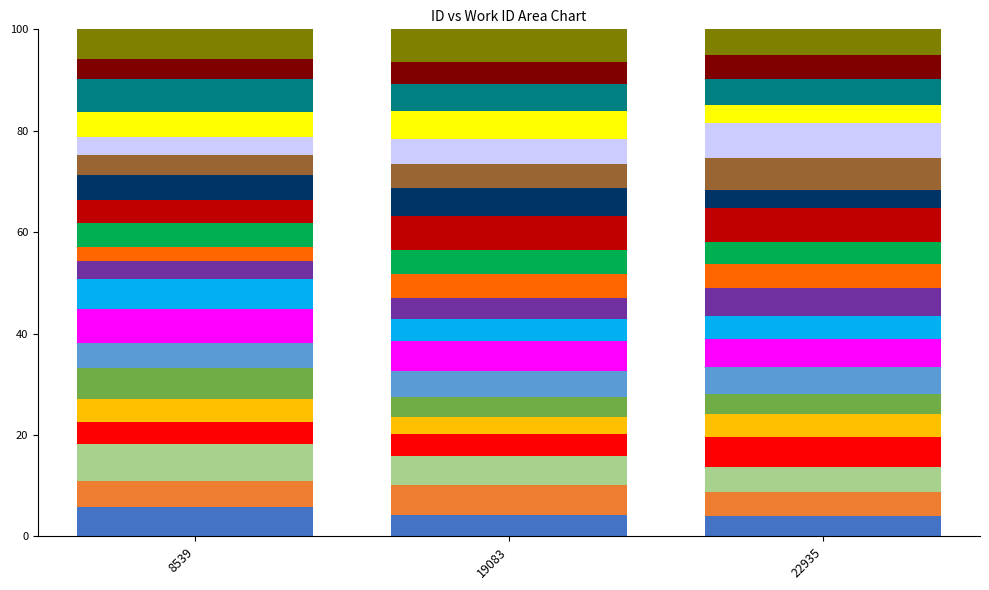

What is the total value across all series at 8539?

100.0